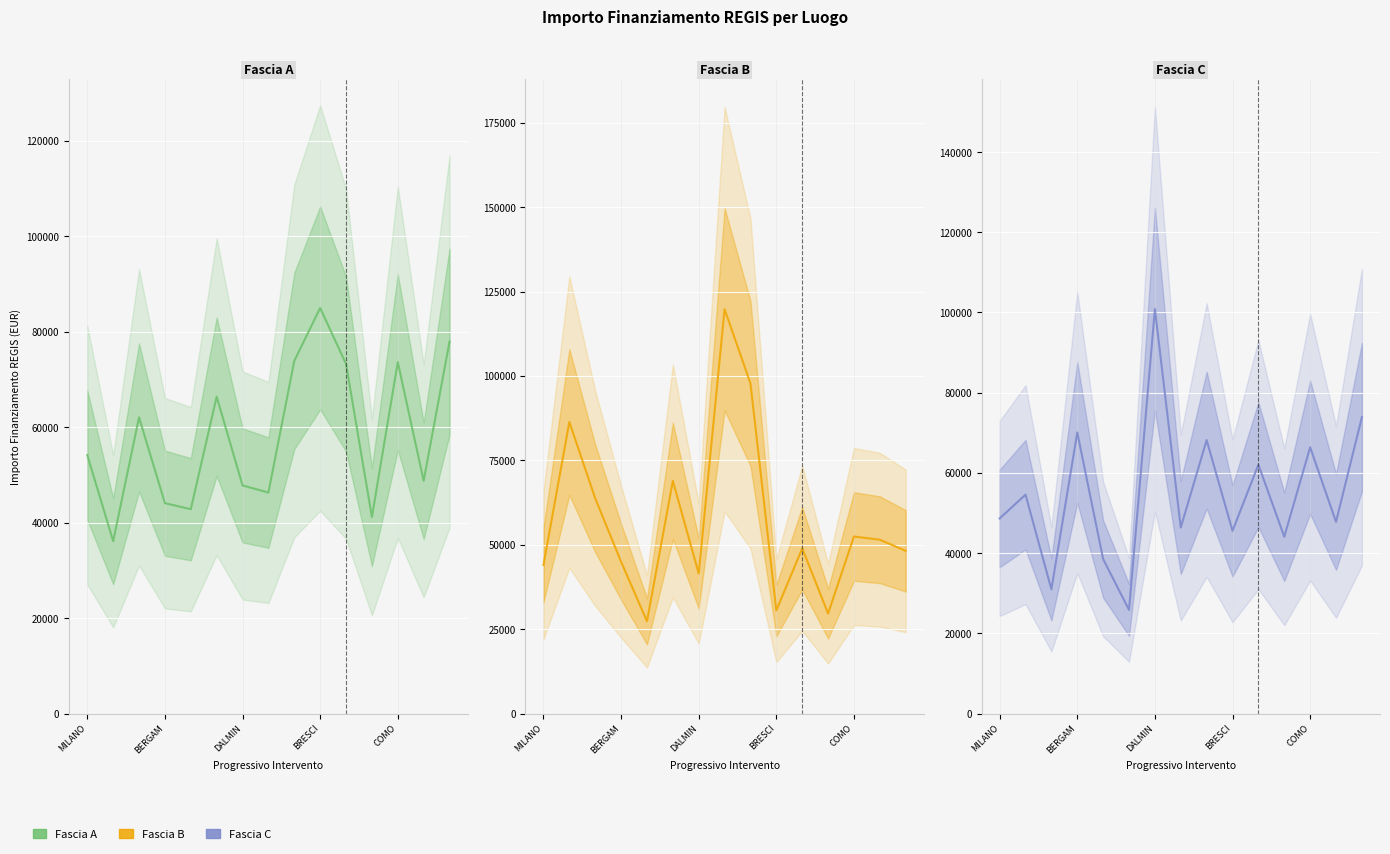

Which series ends up on top after the final intersection of Fascia C and Fascia B?

Fascia C